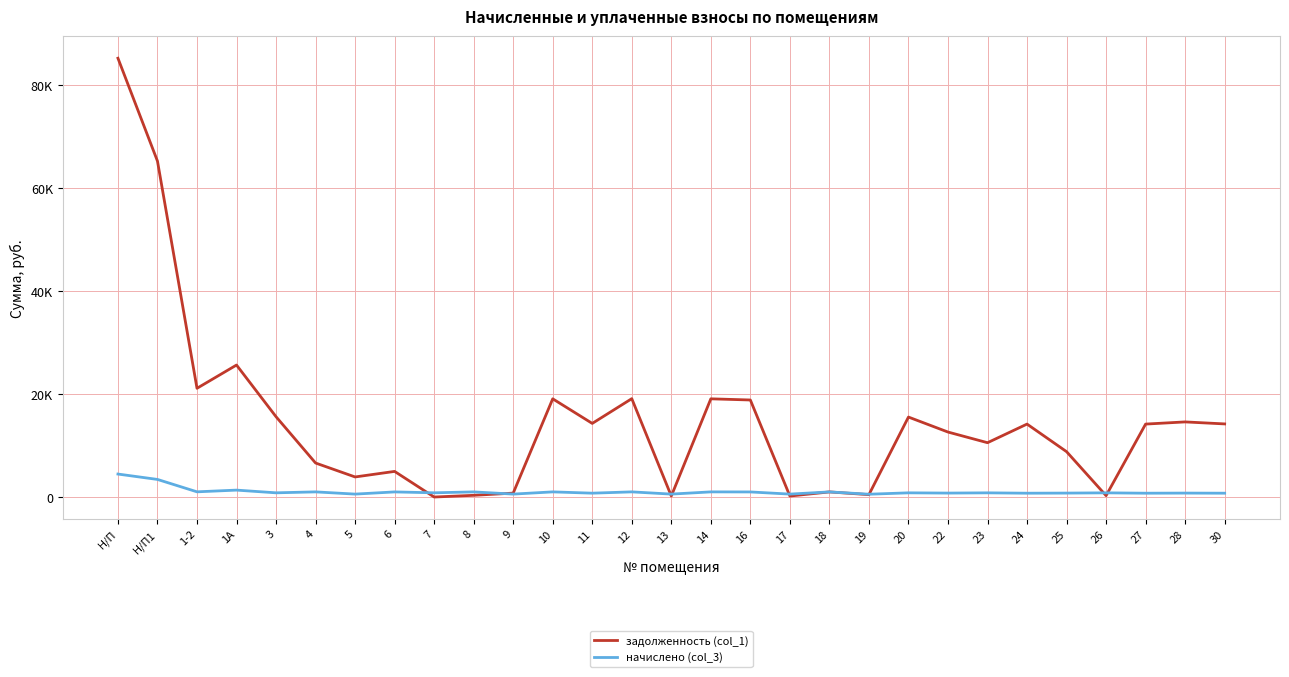

How many intersections are there between задолженность (col_1) and начислено (col_3)?

8